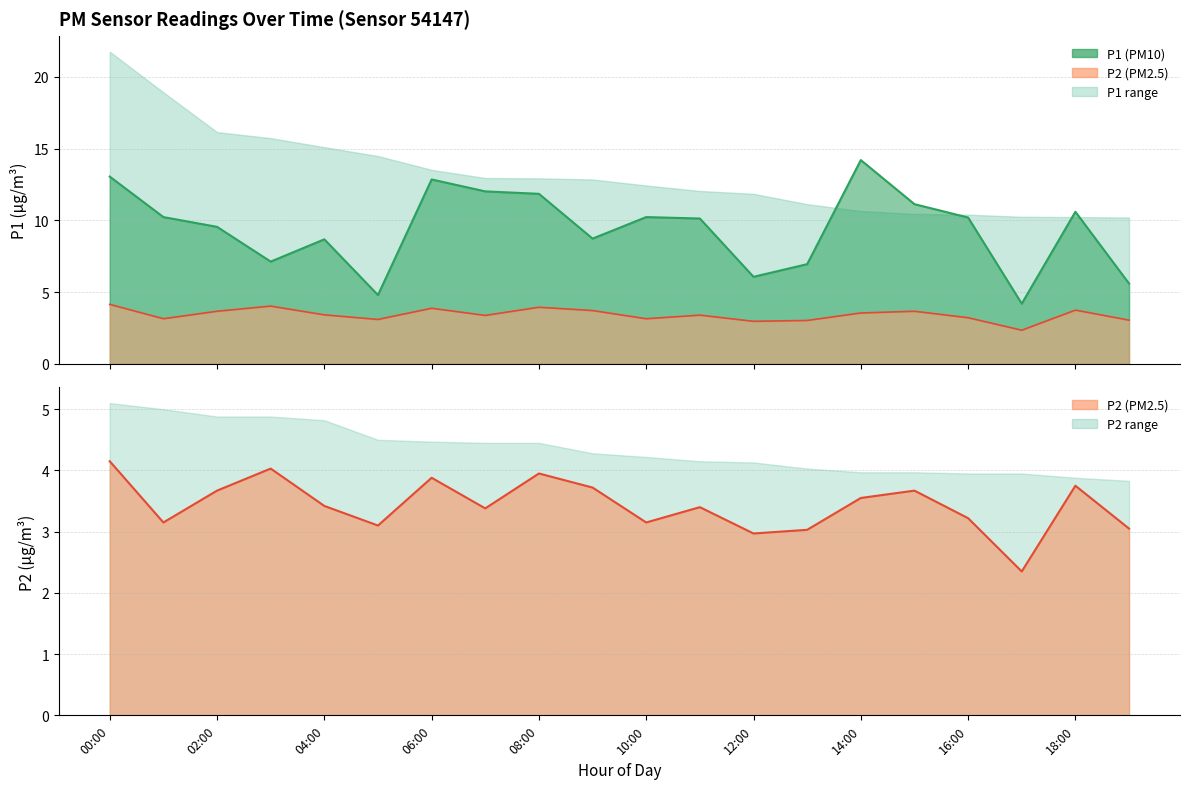

Which series has the largest total across all categories?

P1